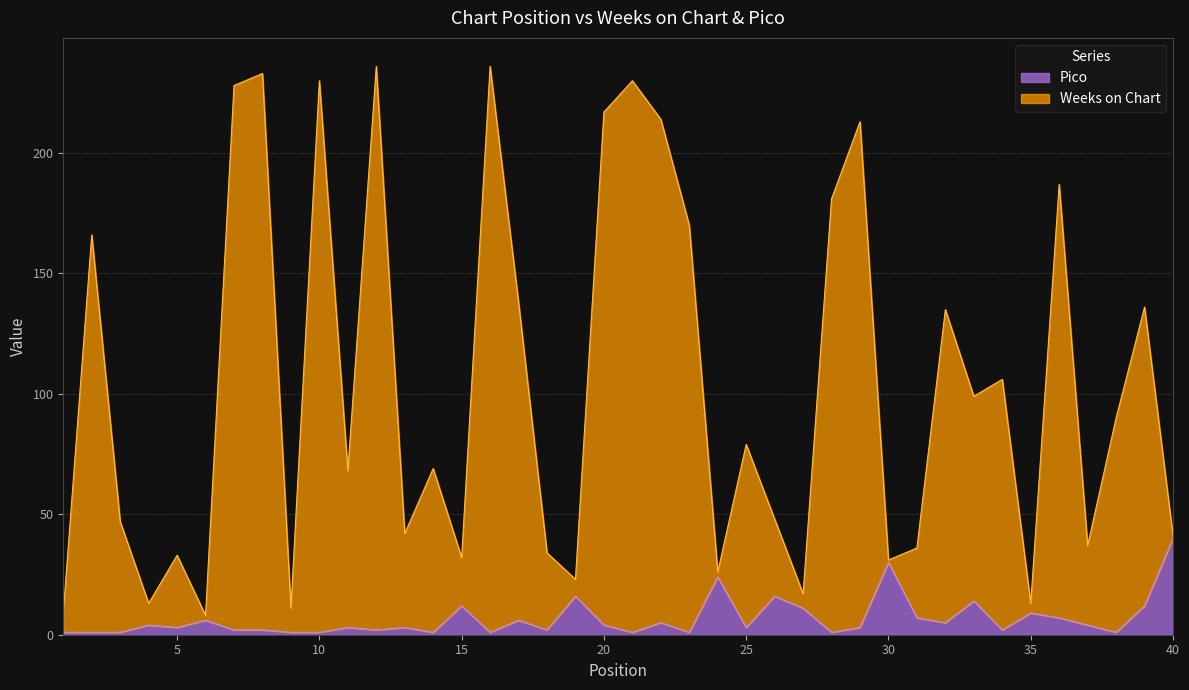

True or false: Weeks on Chart and Pico intersect in this chart.

False